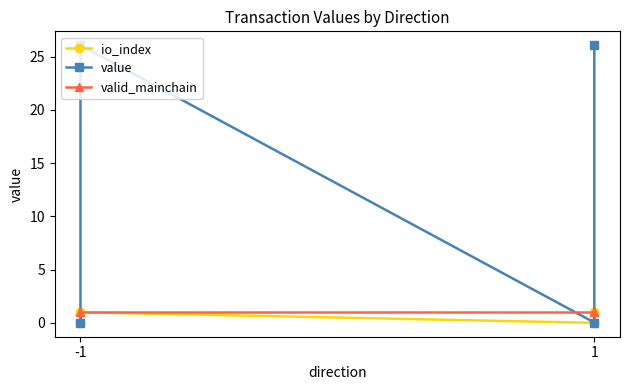

What is the minimum value for valid_mainchain?

1.0